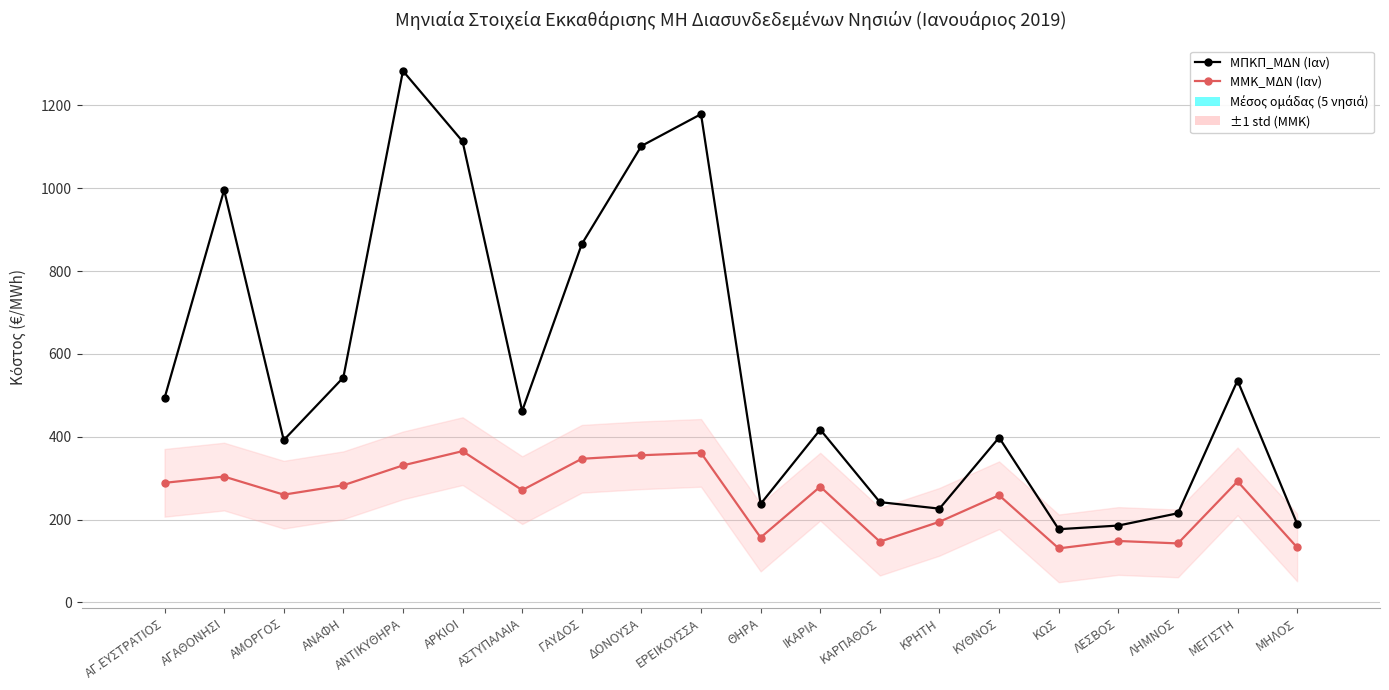

What position from the right is ΓΑΥΔΟΣ?

13